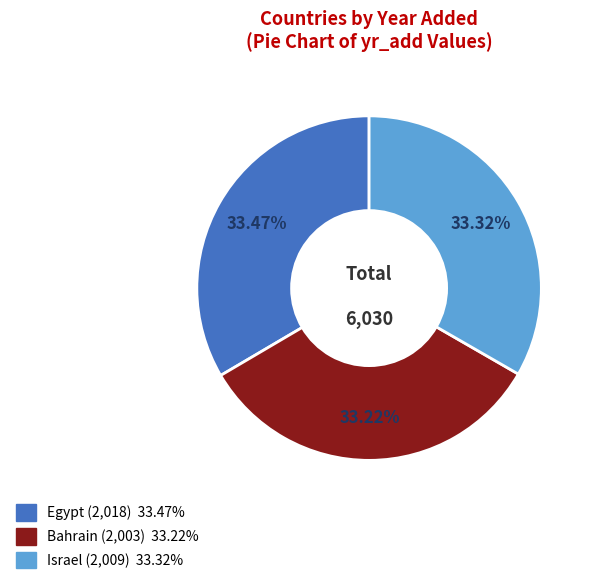

To the nearest percent, what percentage of the pie is Israel?

33%